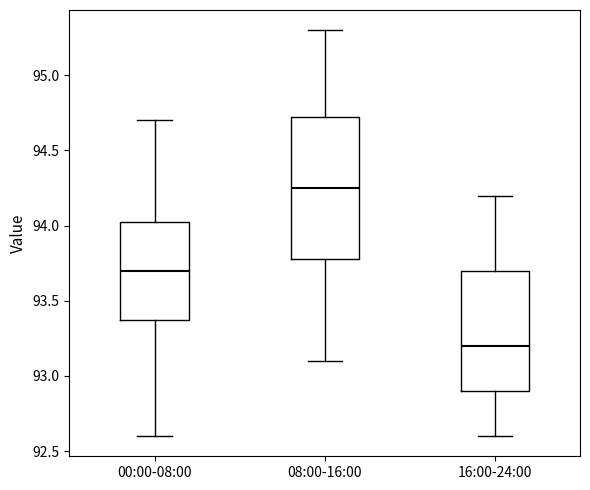

Reading left to right, read every box against the y-axis: the position of its median line, the range the box covers, and the ends of its whiskers. The values are not printed on the chart, so give them approximately, as read against the axis.

00:00-08:00: median 93.70, box 93.40 to 94.05, whiskers 92.60 to 94.70
08:00-16:00: median 94.25, box 93.80 to 94.75, whiskers 93.10 to 95.30
16:00-24:00: median 93.20, box 92.90 to 93.70, whiskers 92.60 to 94.20